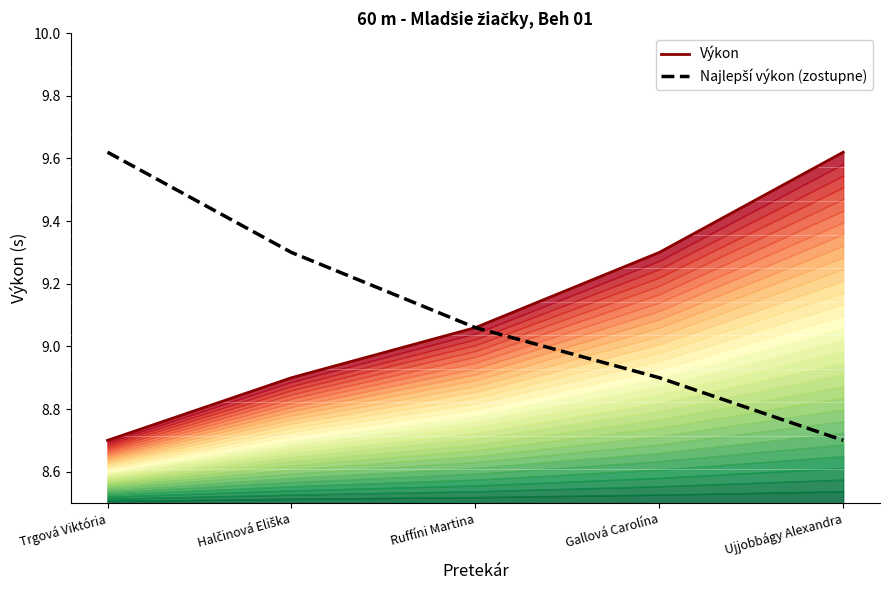

At which label is Najlepší výkon (zostupne) closest to 9?

Ruffíni Martina